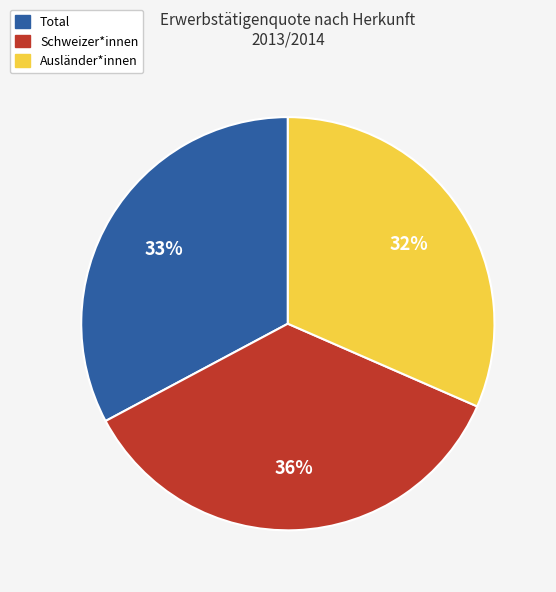

The Schweizer*innen slice represents 26% of the pie. True or false?

False